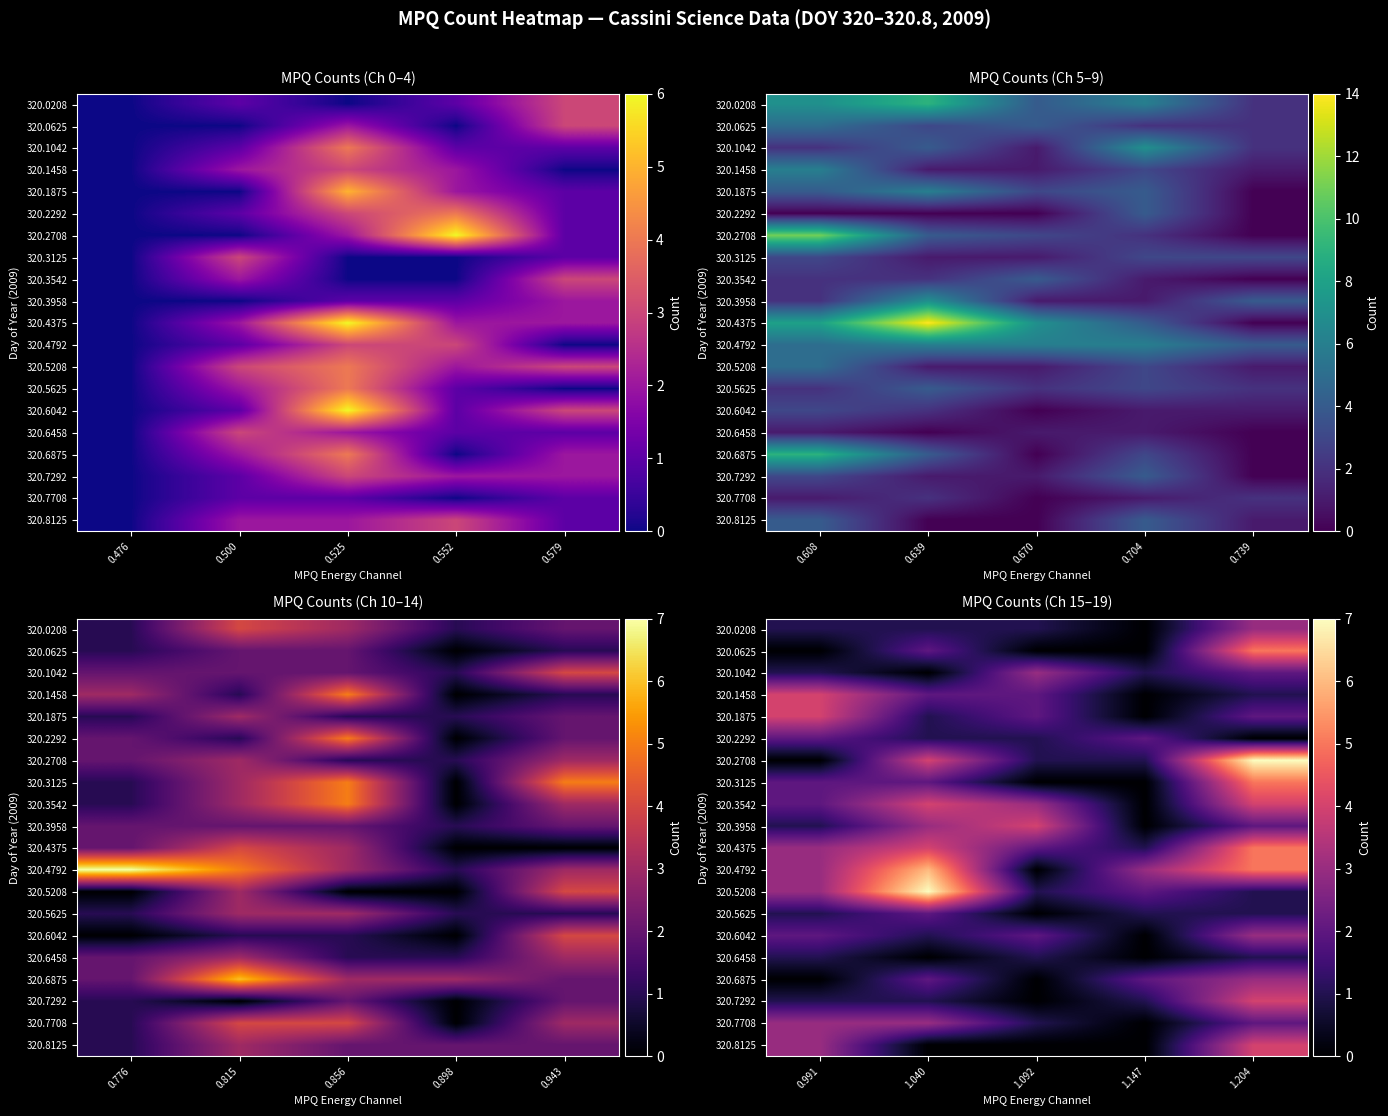

At which label does 320.0208 first exceed 1?

1.204